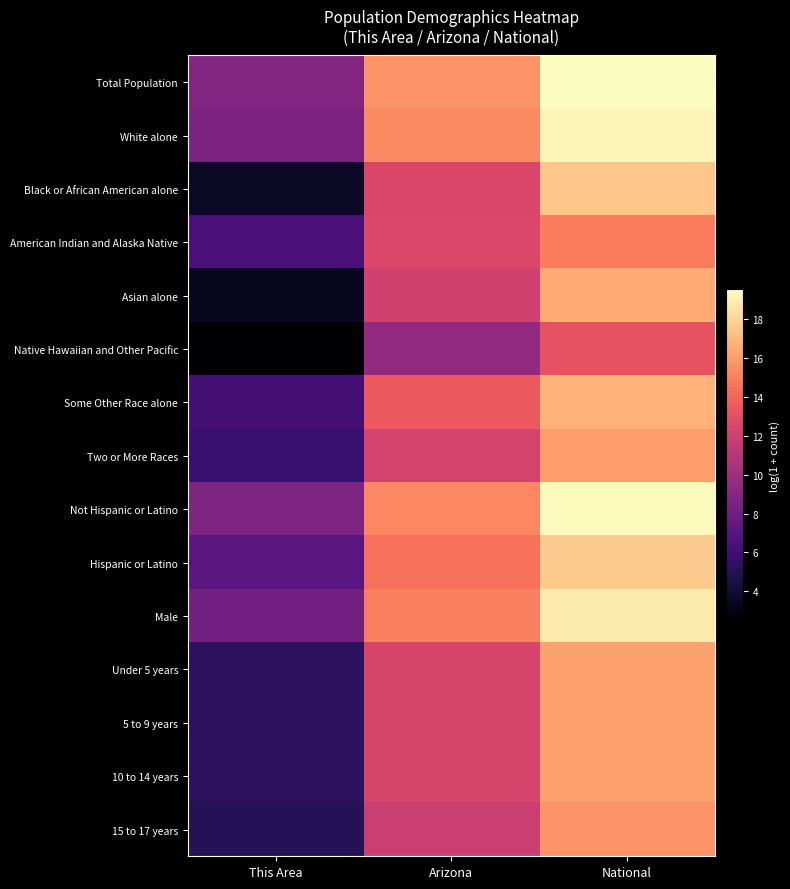

At how many categories does at least one series exceed 12?

2